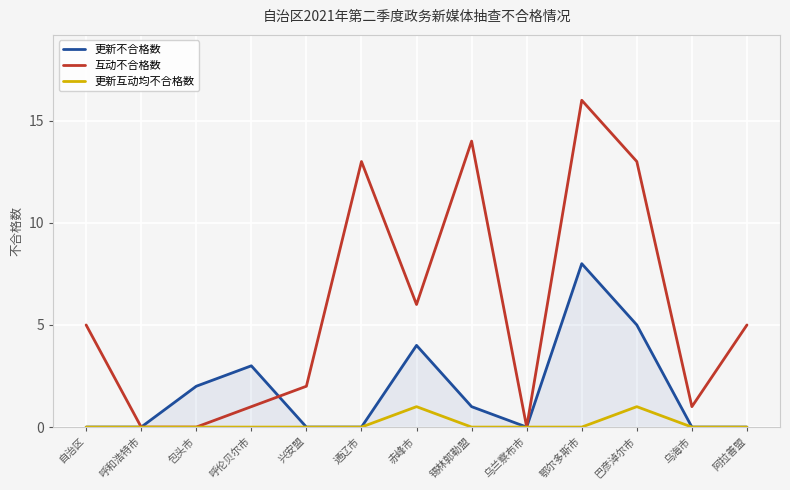

What are all the series names shown in the legend?

更新不合格数, 互动不合格数, 更新互动均不合格数